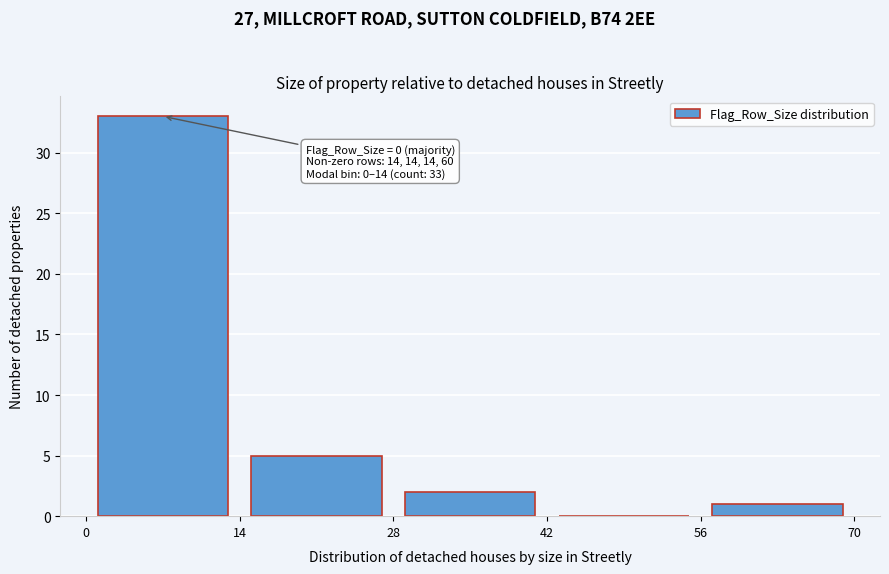

Which range on the x-axis has the tallest bar?

0 to 14